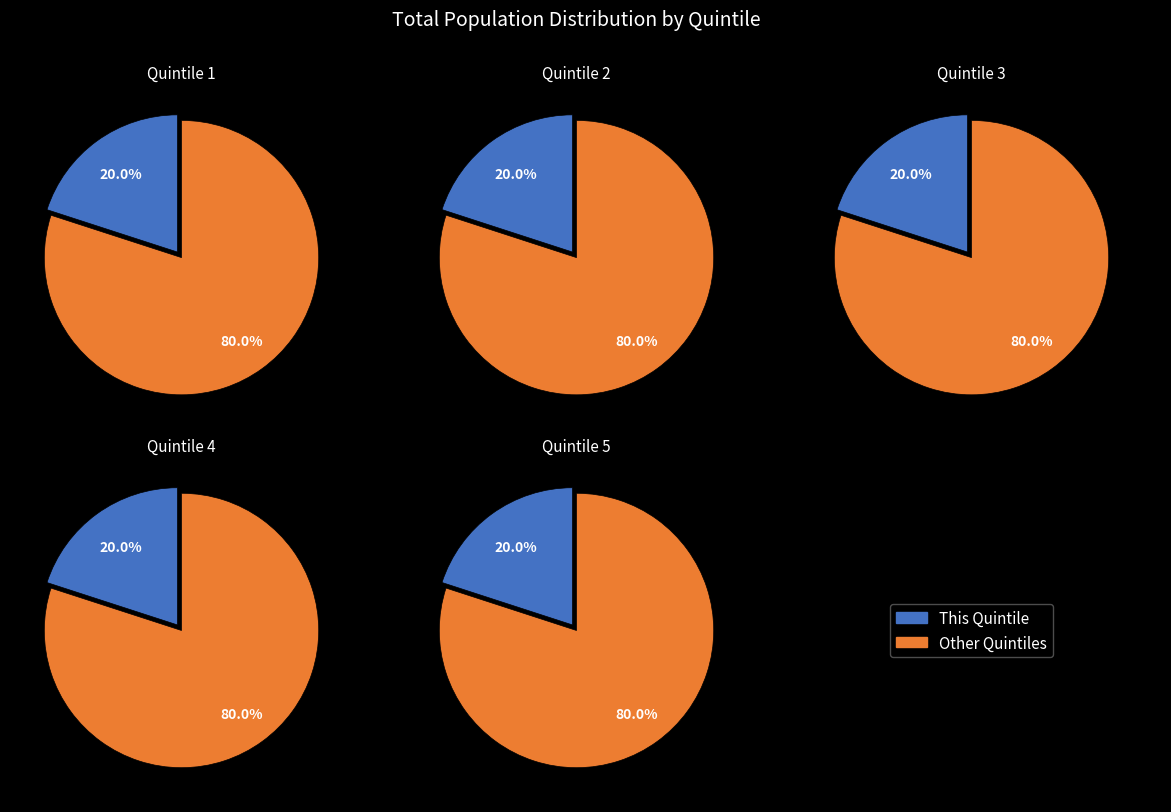

Does 5 account for over 50% of the chart?

No